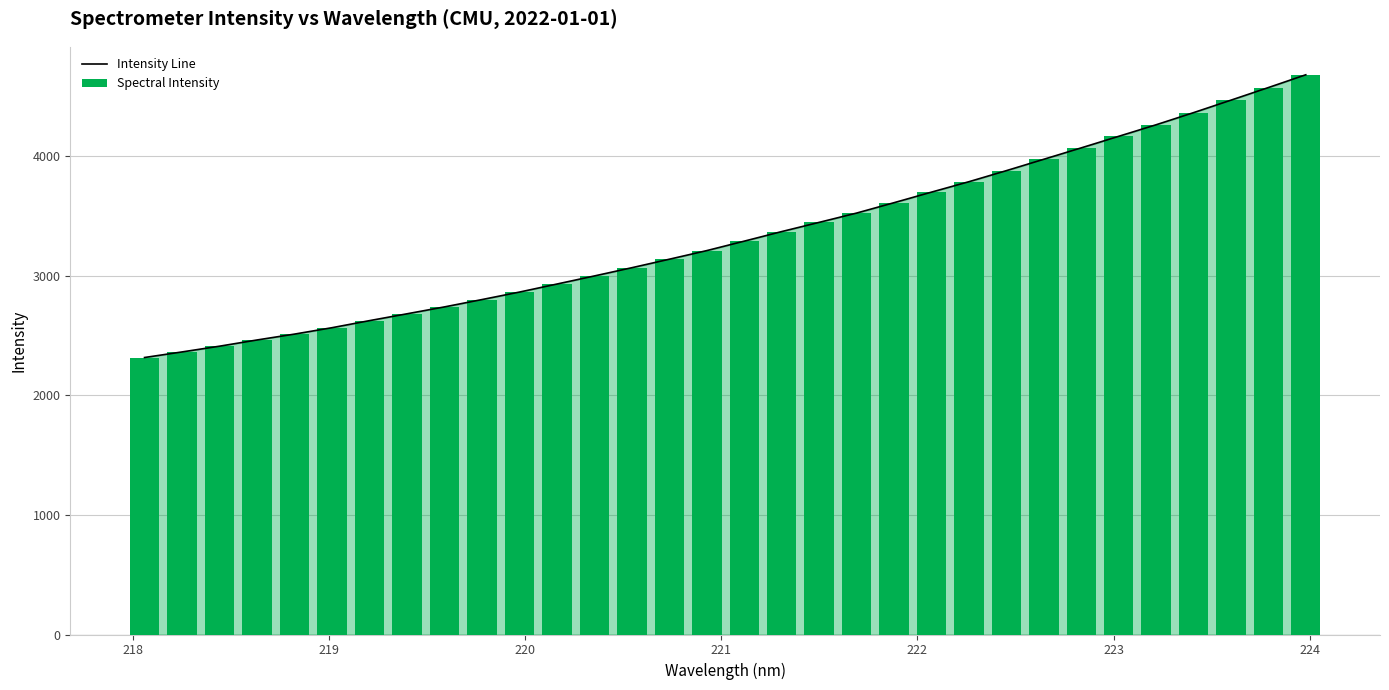

What is the difference between the second highest and second lowest values in the Intensity Line series?

2211.0